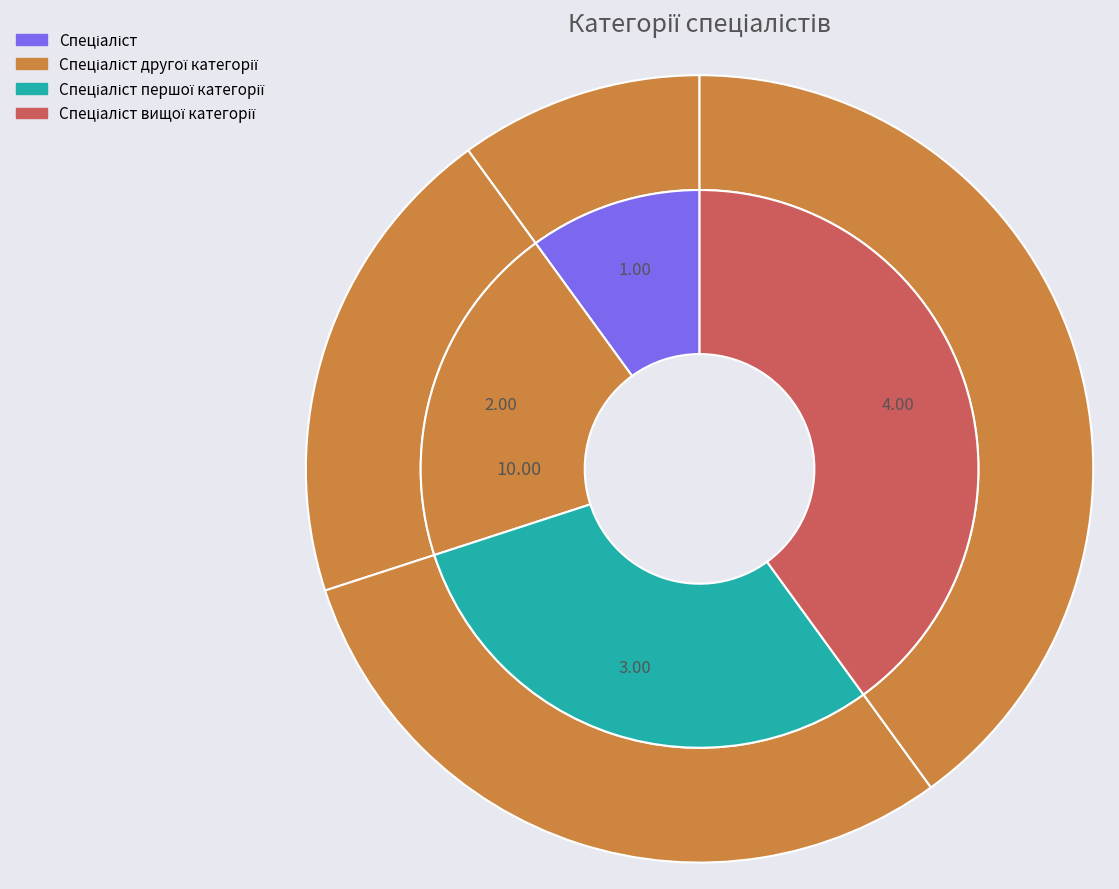

Is Спеціаліст the majority of the pie?

No